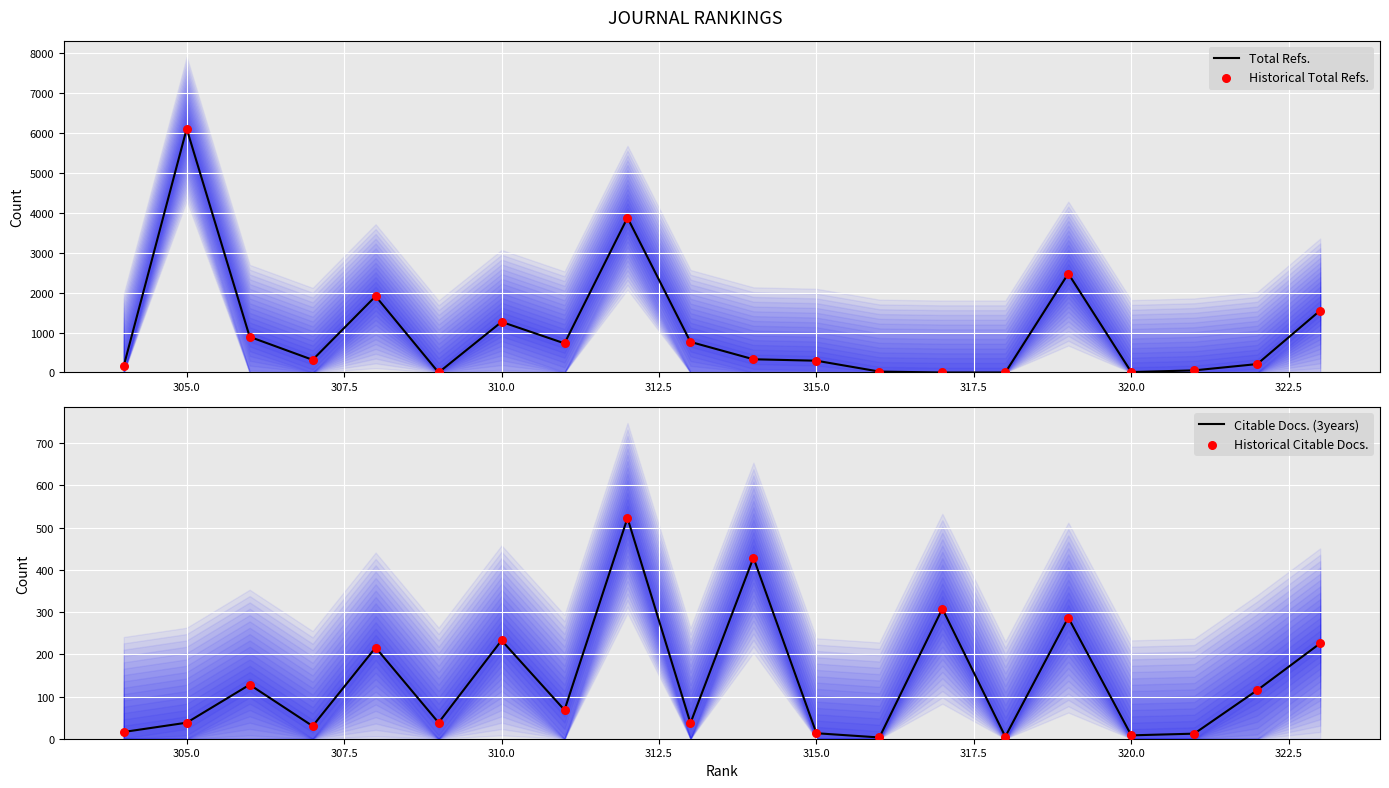

Is the value of Historical Total Refs. at 307.5 greater than the value of Historical Citable Docs. at 302.5?

No